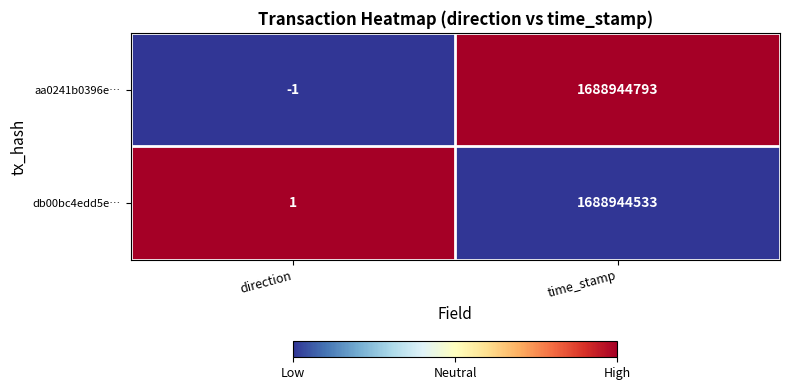

At which category does the chart reach its minimum across all series?

direction